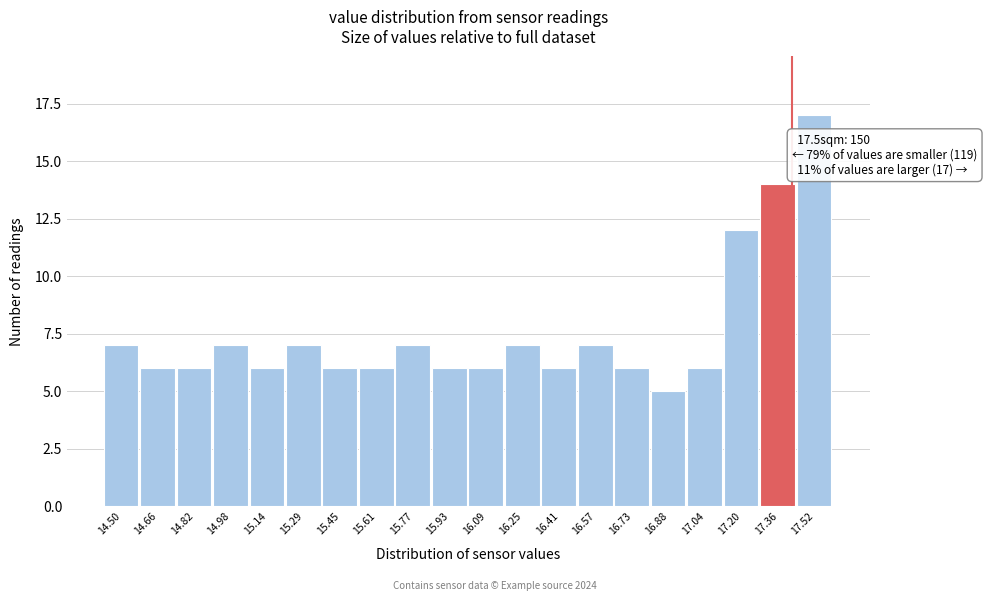

Reading left to right, what are all the values shown in this chart?

7	6	6	7	6	7	6	6	7	6	6	7	6	7	6	5	6	12	14	17